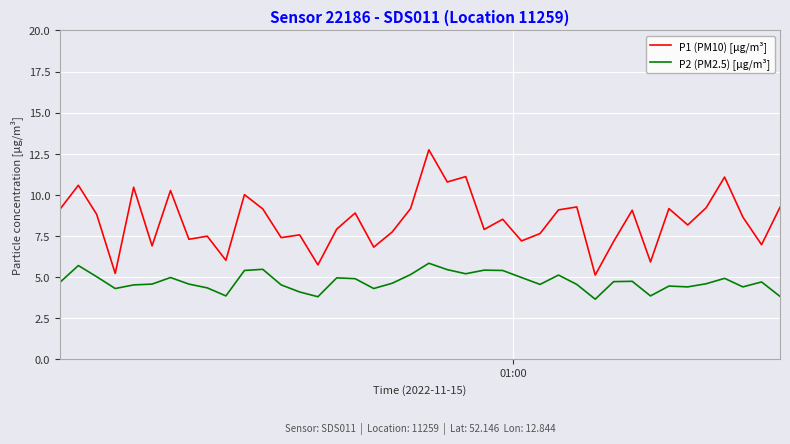

What is the difference between the maximum and minimum values in the P2 (PM2.5) [µg/m³] series?

2.2